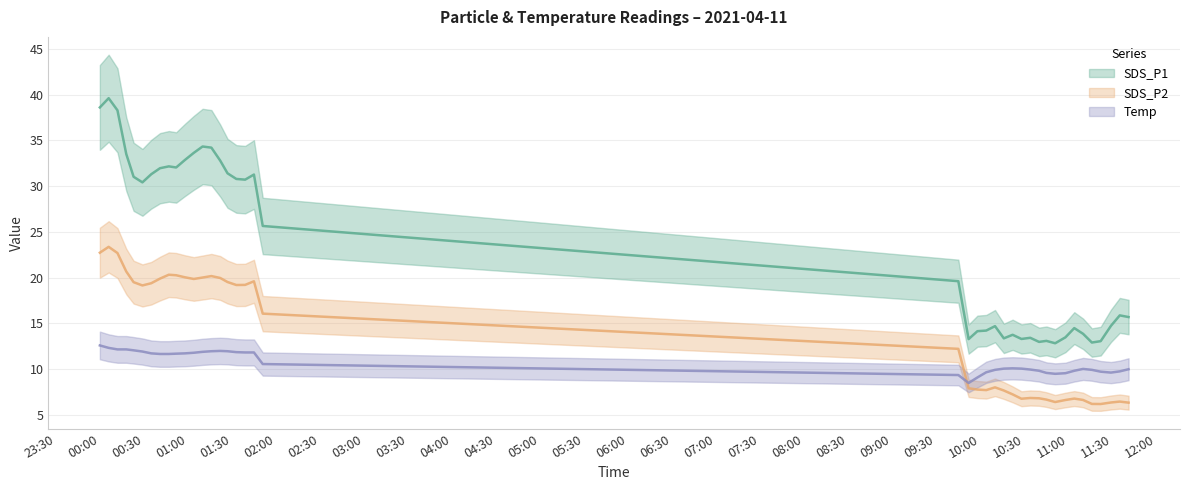

What is the average value of the SDS_P1 series?

23.5